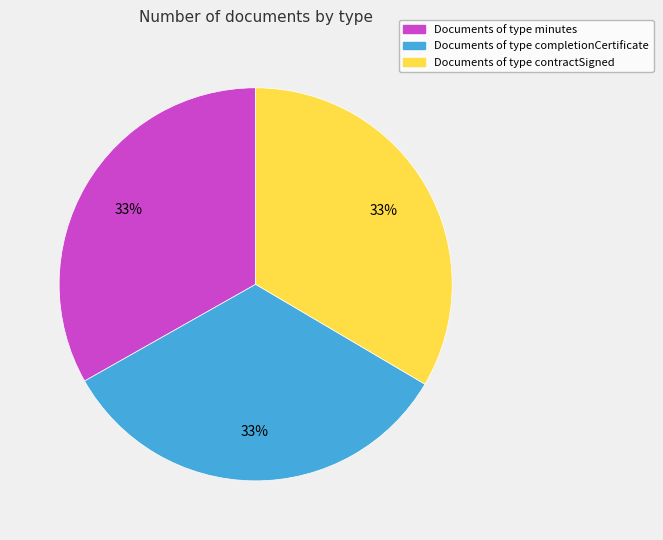

To the nearest percent, what is the average slice percentage?

33%